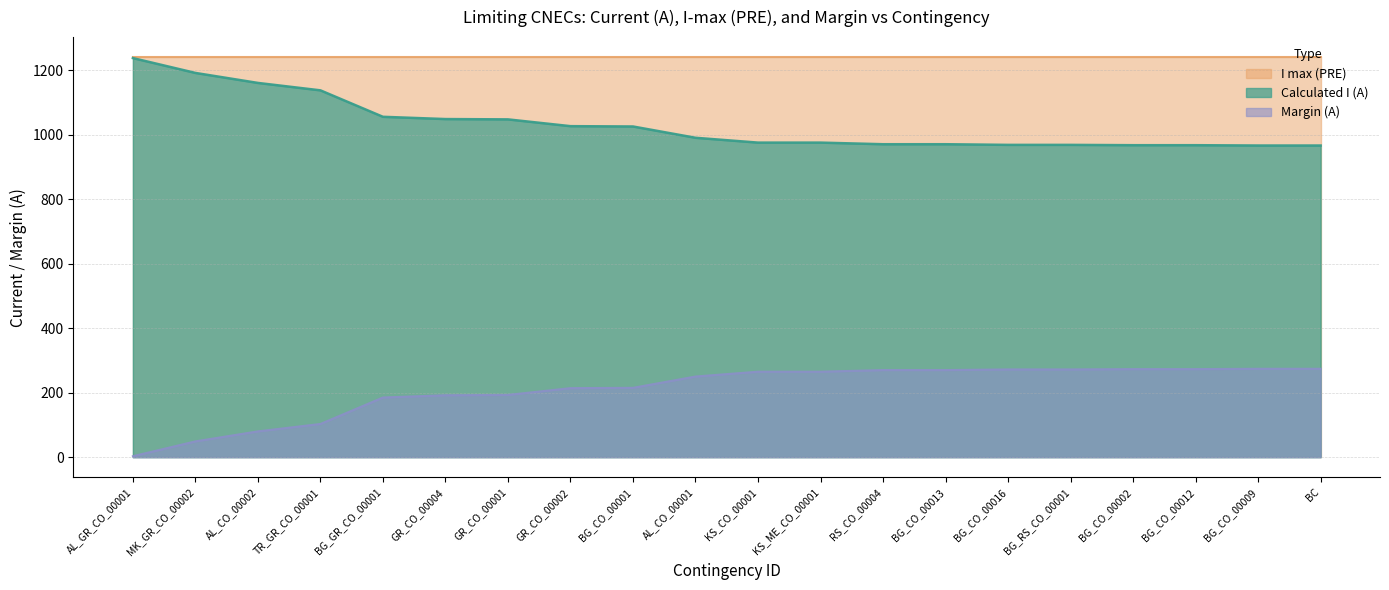

Does the chart have visible grid lines?

Yes